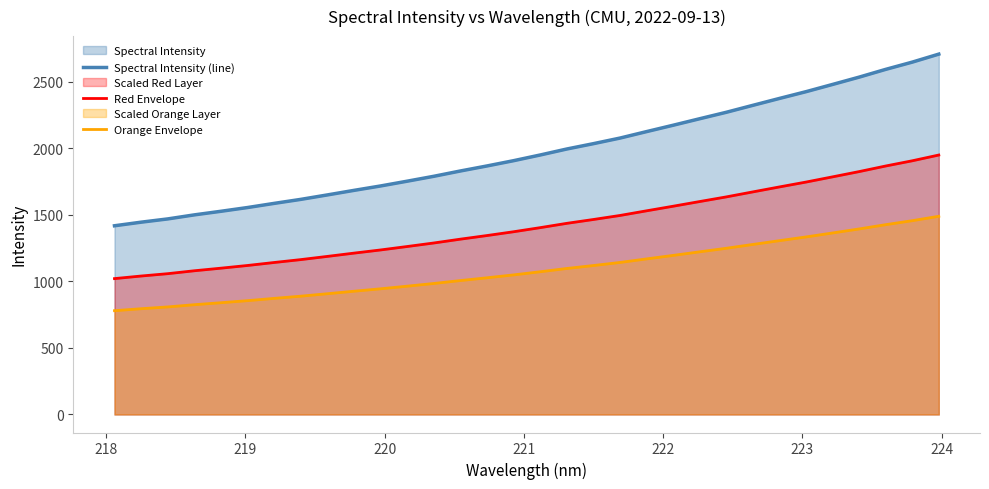

What is the average value of the Red Envelope series?

1422.9